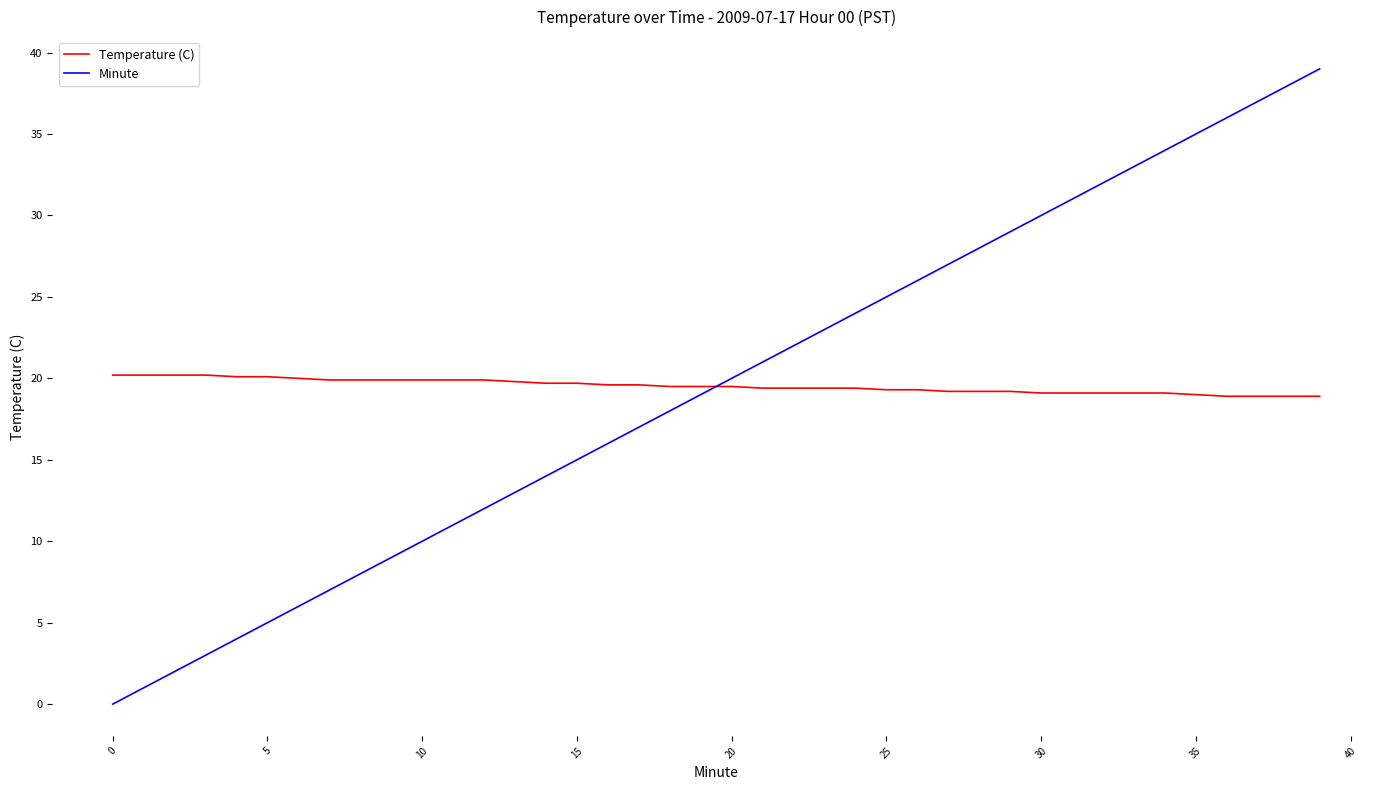

Which series ends up on top after the final intersection of Minute and Temperature (C)?

Minute